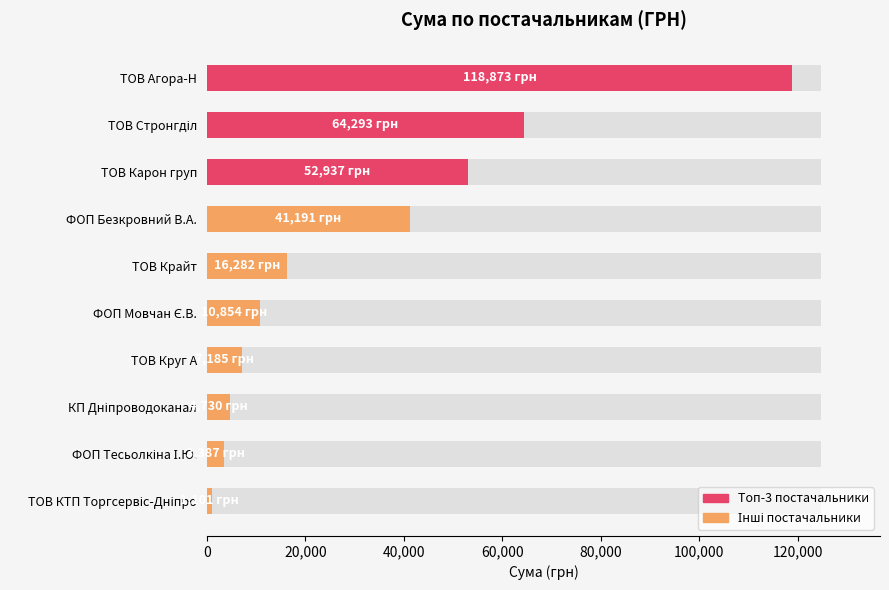

Are the bars grouped side by side (vs. stacked)?

No